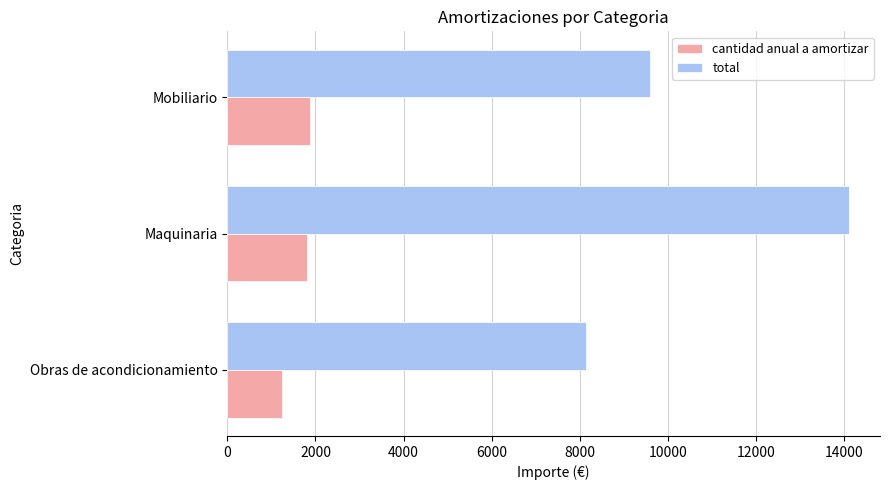

What is the difference between the highest and lowest values at Mobiliario?

7701.5